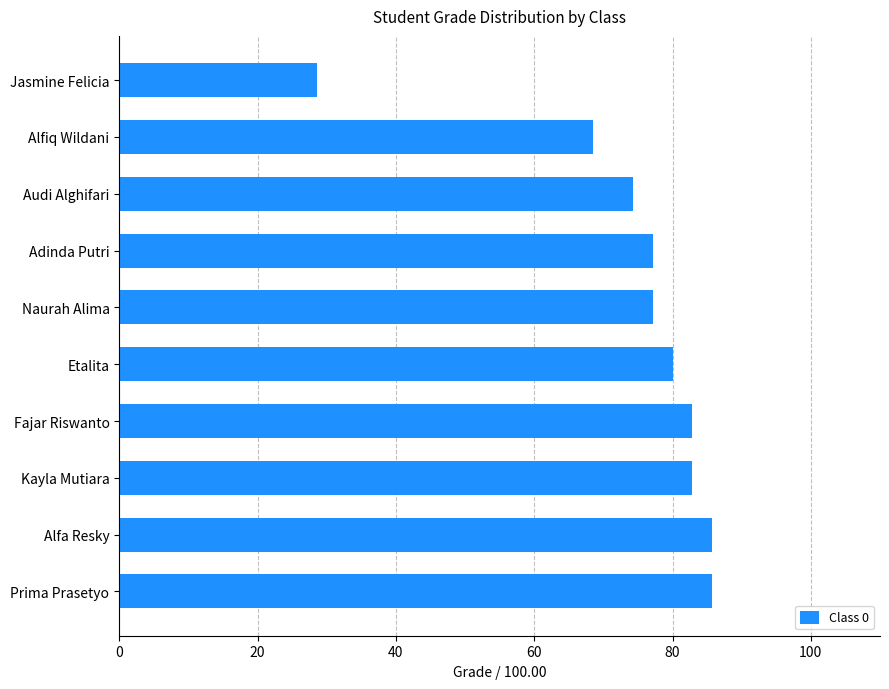

Which has a higher value, Prima Prasetyo or Naurah Alima?

Prima Prasetyo